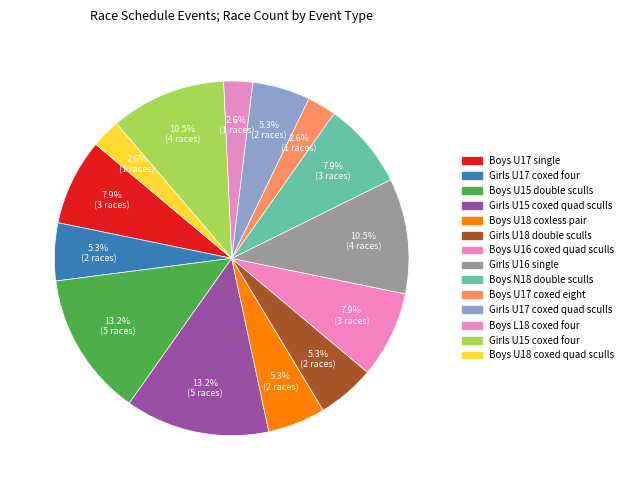

Which category has the biggest portion of the pie?

Boys U15 double sculls